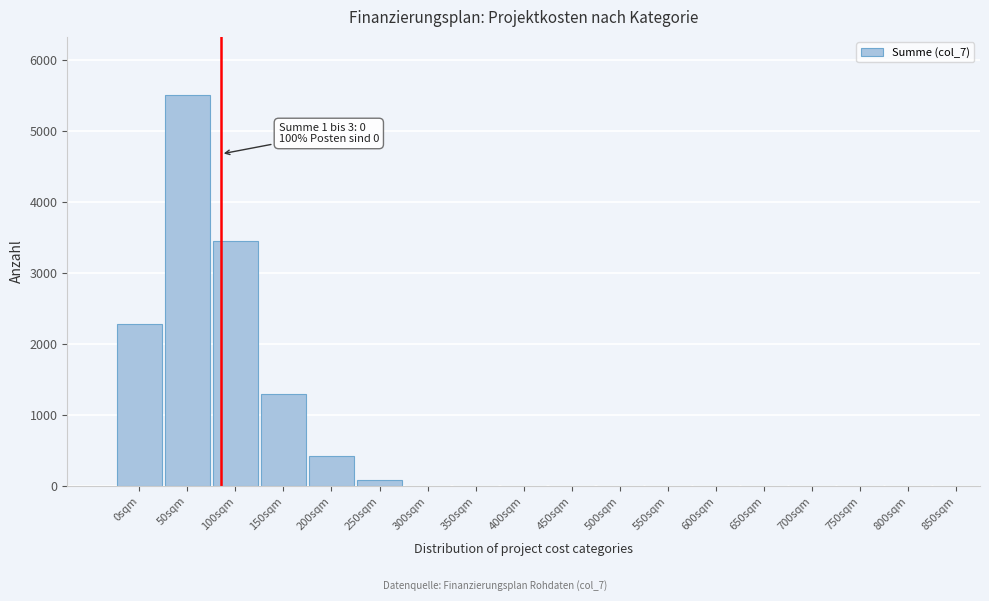

Reading left to right, list all the values displayed in this chart.

0sqm=2275	50sqm=5500	100sqm=3450	150sqm=1300	200sqm=420	250sqm=80	300sqm=0	350sqm=0	400sqm=0	450sqm=0	500sqm=0	550sqm=0	600sqm=0	650sqm=0	700sqm=0	750sqm=0	800sqm=0	850sqm=0